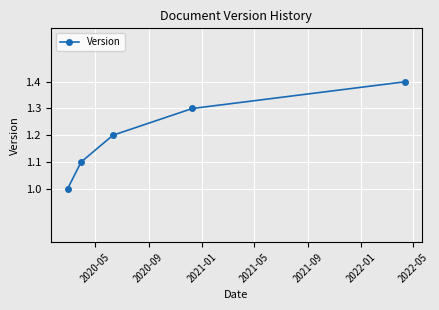

What is the average value?

1.2